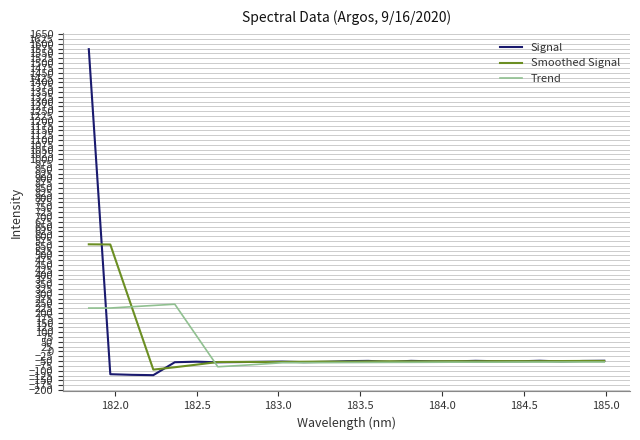

What is the greatest value displayed?

1572.6